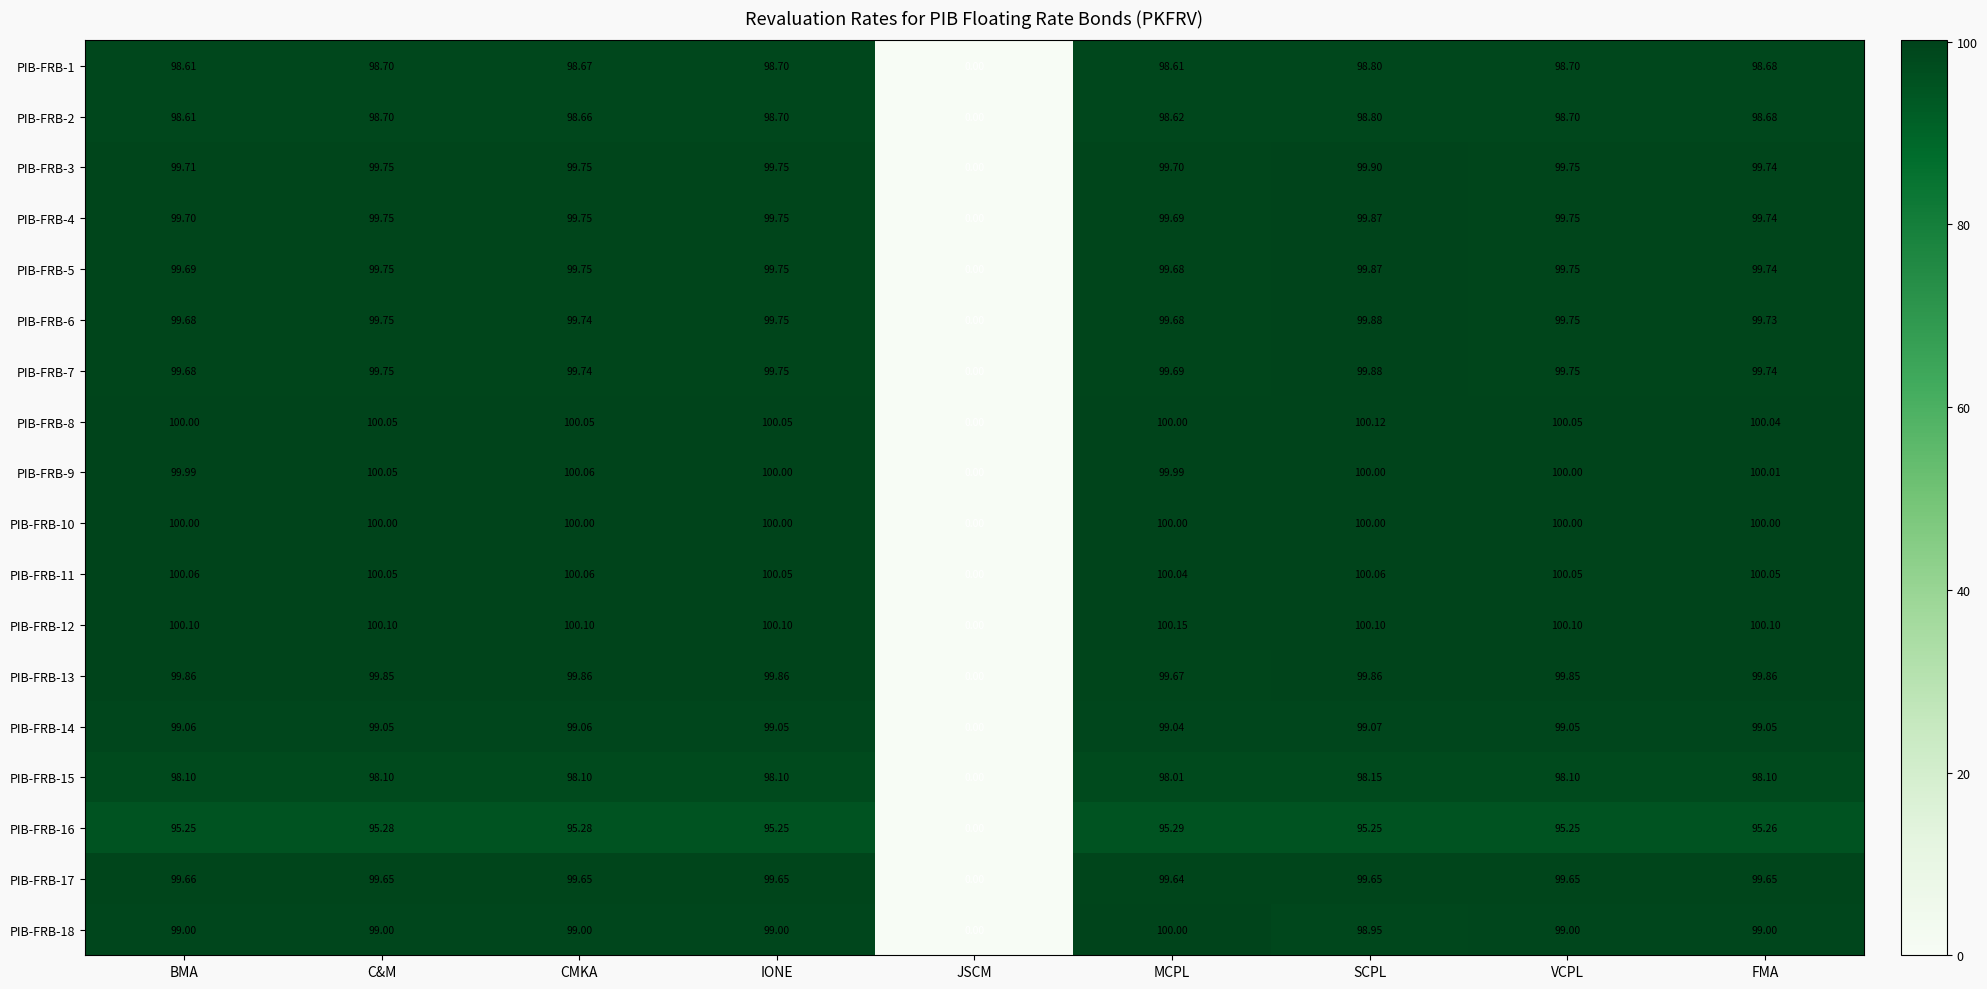

At which category is the sum across all series the highest?

SCPL